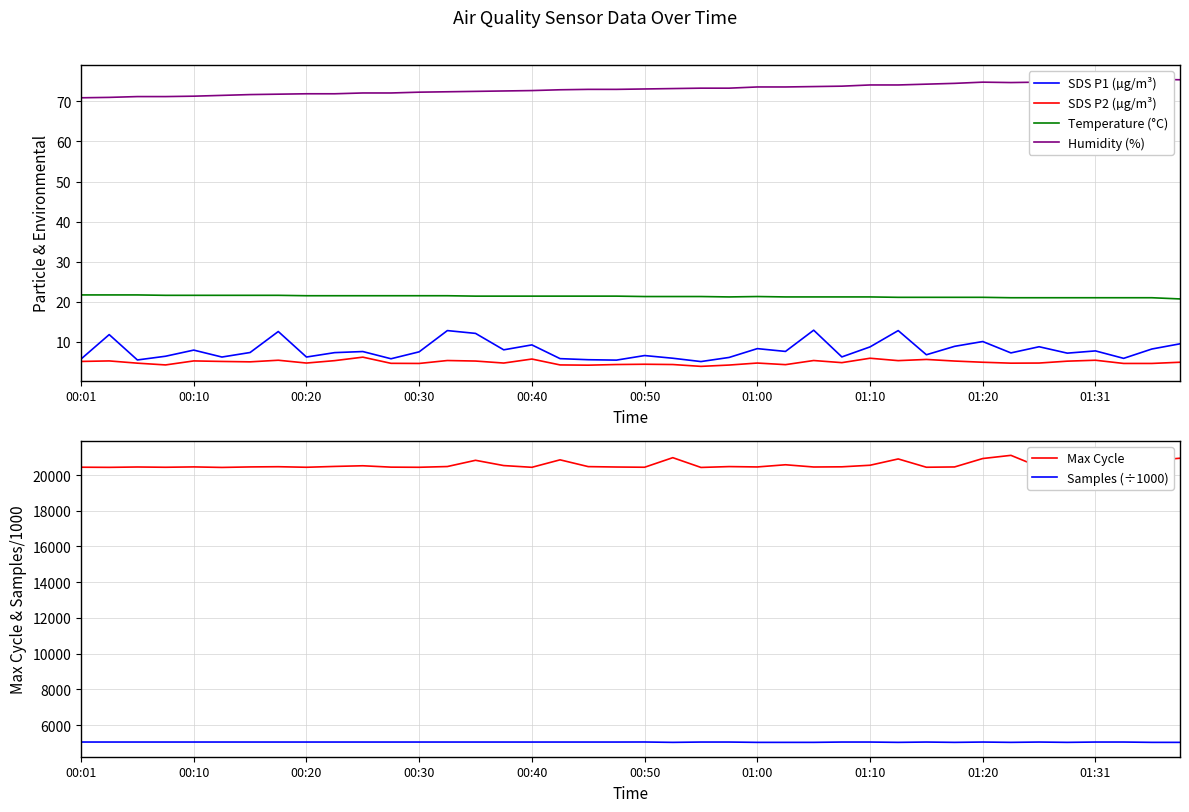

True or false: Temperature (°C) and SDS P2 (µg/m³) cross at least once.

False